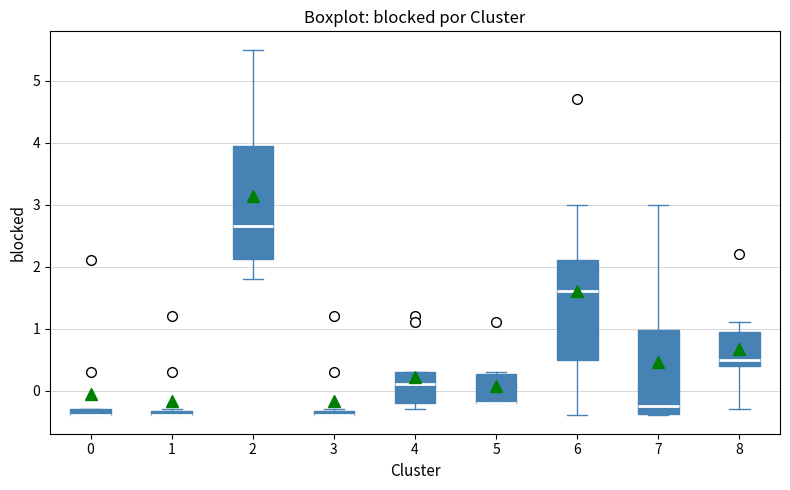

Where is the lower edge of the box at x = 4 on the y-axis? The values are not printed on the chart, so give them approximately, as read against the axis.

-0.2